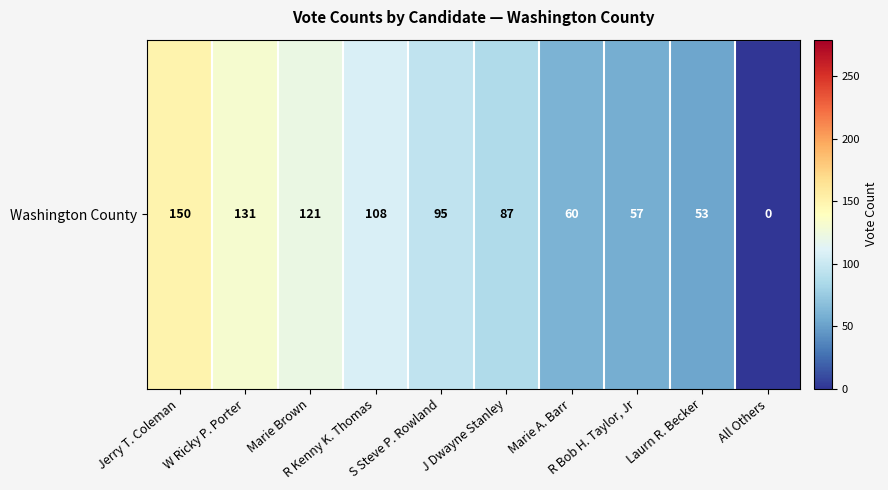

Rank the categories by value from highest to lowest.

Jerry T. Coleman, W Ricky P. Porter, Marie Brown, R Kenny K. Thomas, S Steve P. Rowland, J Dwayne Stanley, Marie A. Barr, R Bob H. Taylor, Jr, Laurn R. Becker, All Others